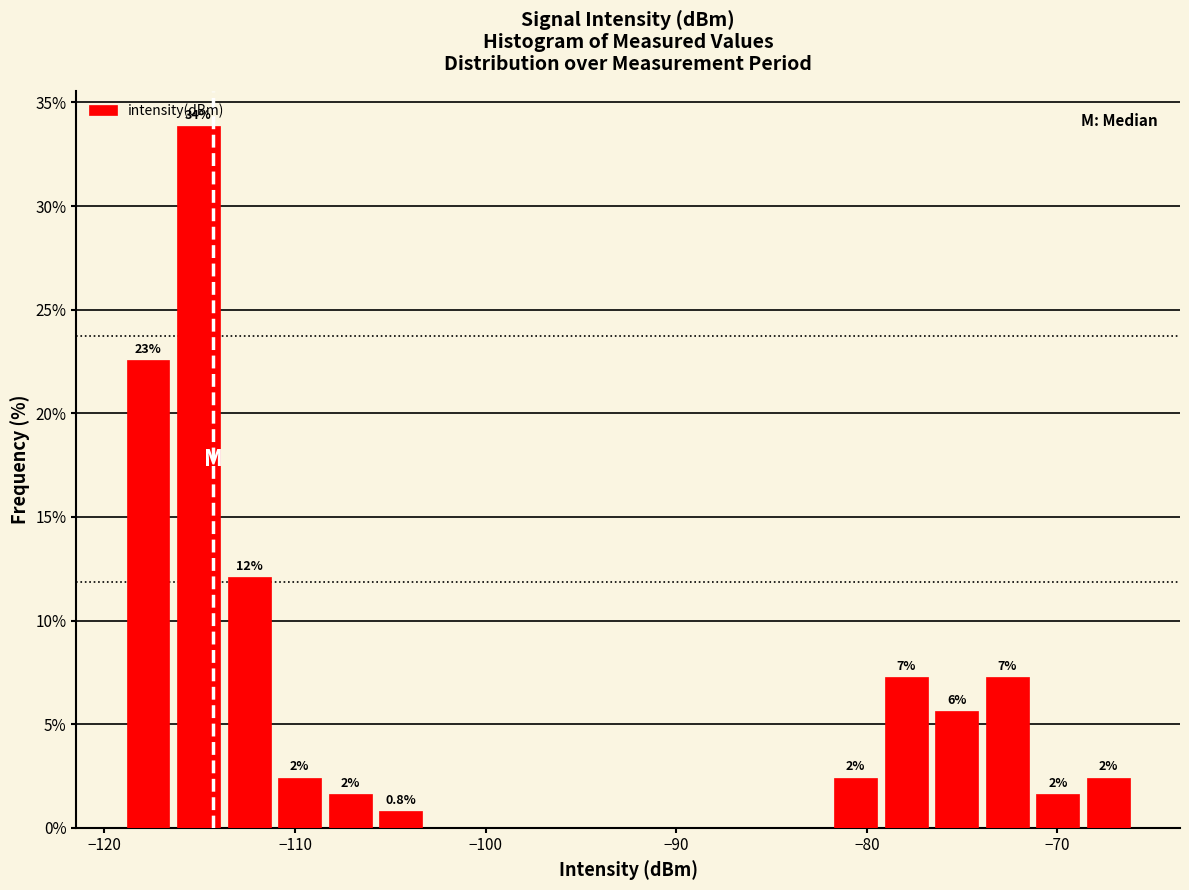

Around what value on the x-axis is the tallest bar? Give the approximate position of its centre, as read against the axis.

-115